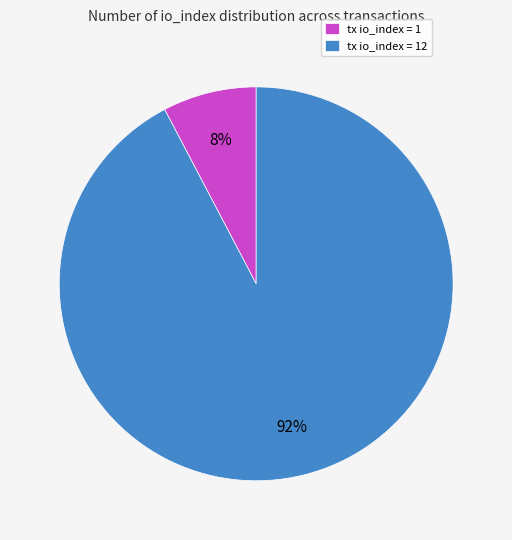

Combined, do tx io_index = 1 and tx io_index = 12 account for over 50%?

Yes